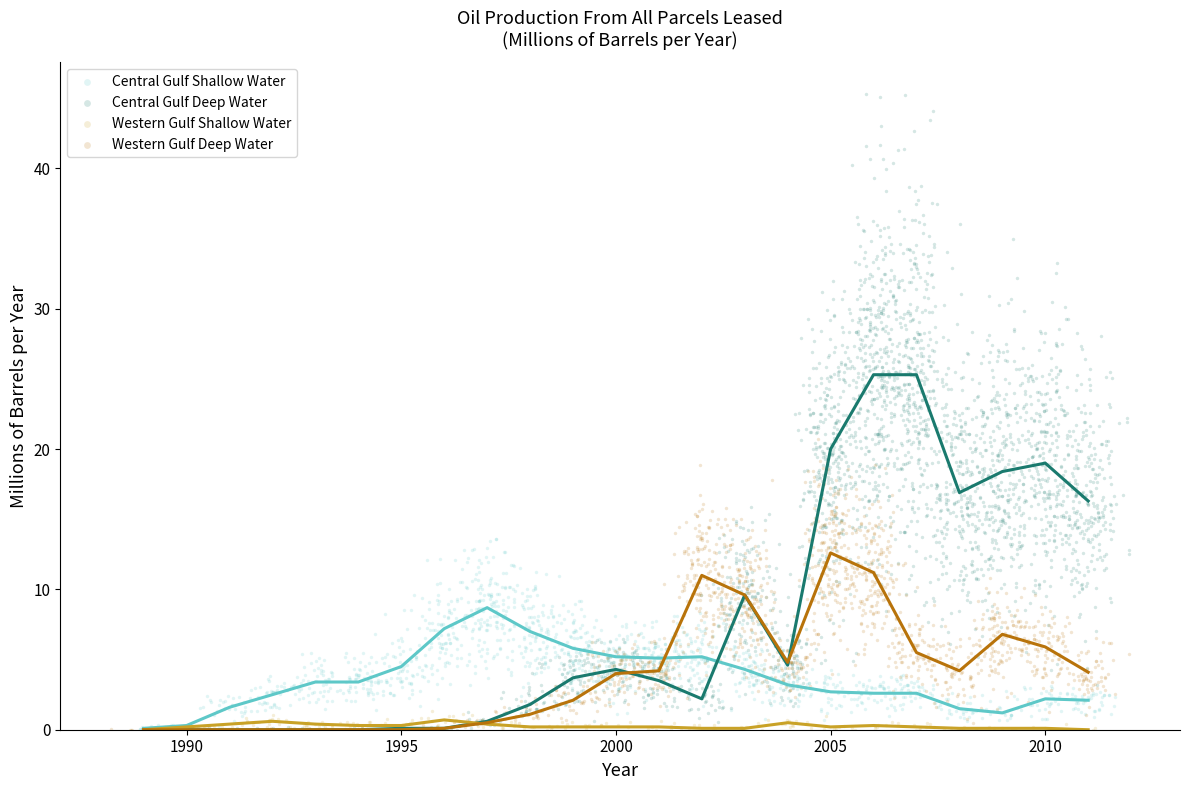

Which series has the widest spread of Y values?

Central Gulf Deep Water